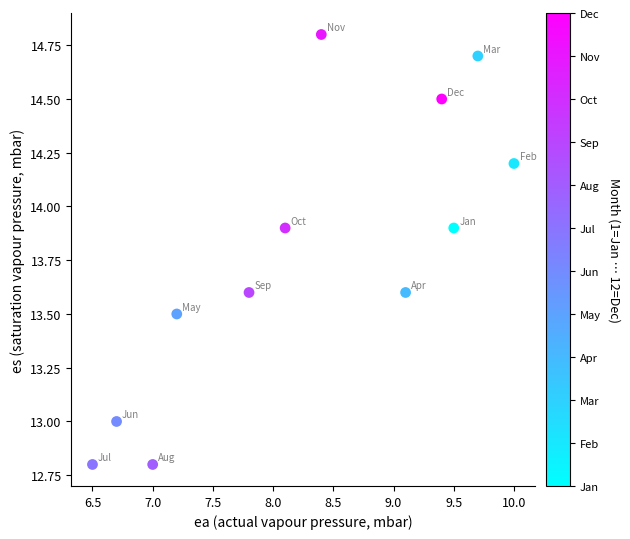

What is the average Y value?

13.8